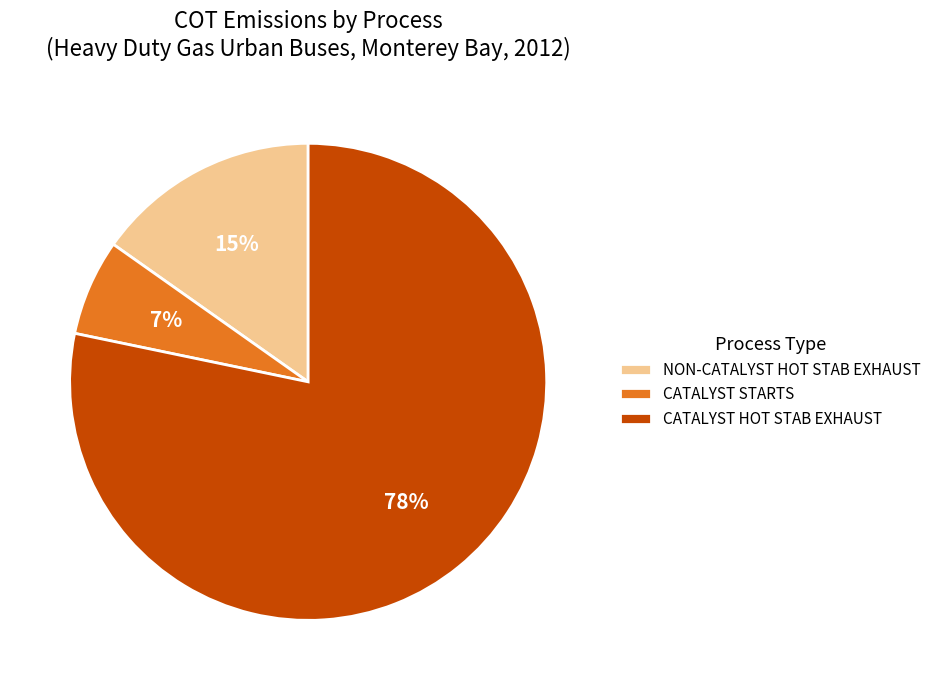

To the nearest percent, what is the combined percentage of CATALYST STARTS and NON-CATALYST HOT STAB EXHAUST?

22%